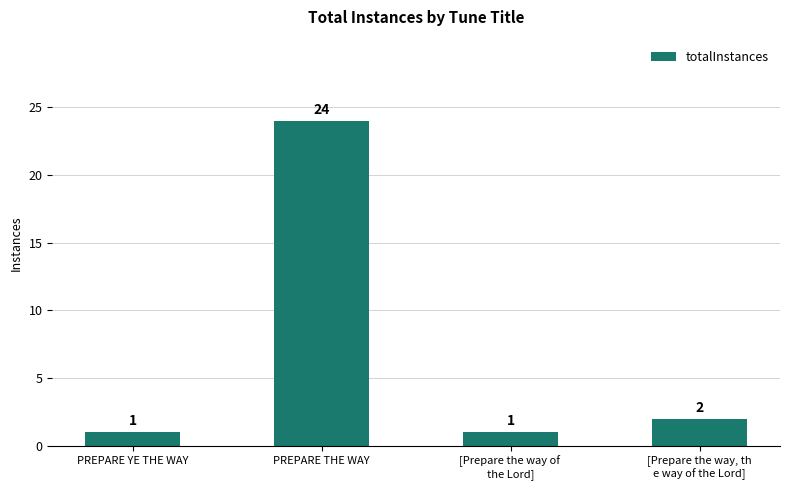

Reading left to right, transcribe all the data shown in this chart.

PREPARE YE THE WAY=1	PREPARE THE WAY=24	[Prepare the way of 
the Lord]=1	[Prepare the way, th
e way of the Lord]=2